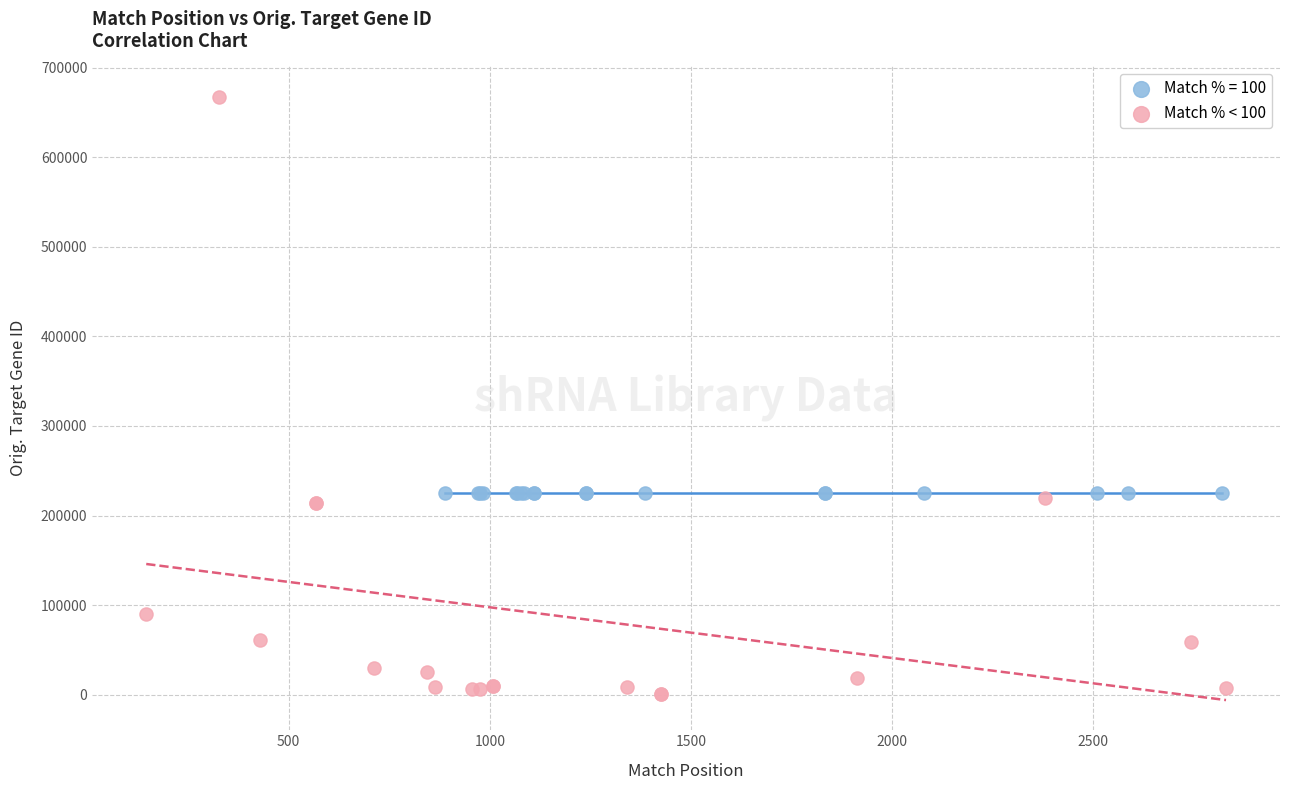

Which series contains the lowest Y value?

Match % < 100